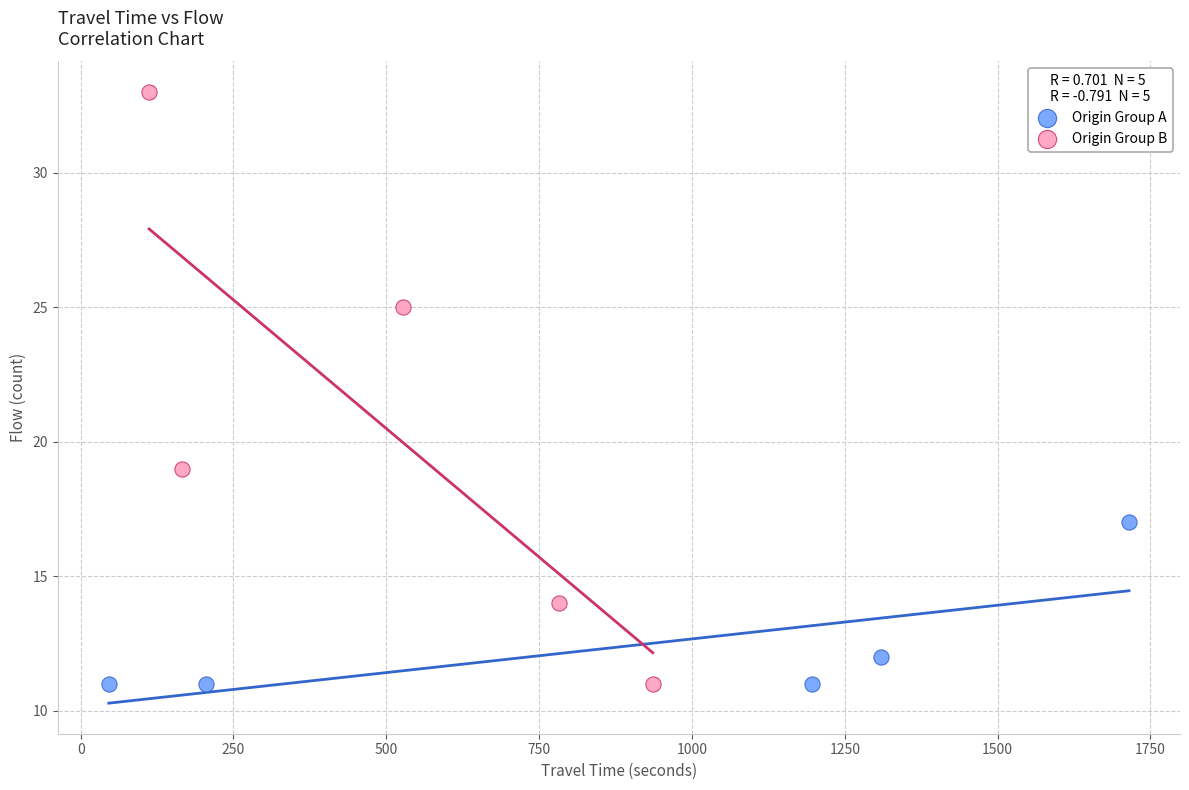

Which series has the widest spread of Y values?

Origin Group B